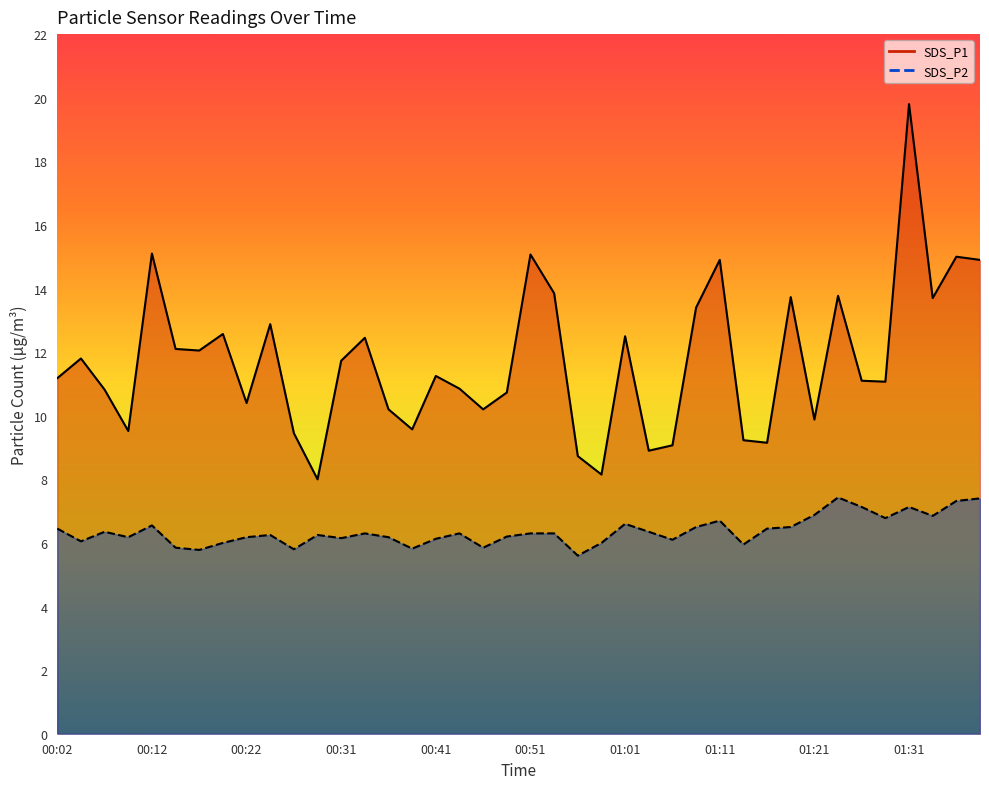

What is the difference between the highest and lowest values at 00:19?

6.6